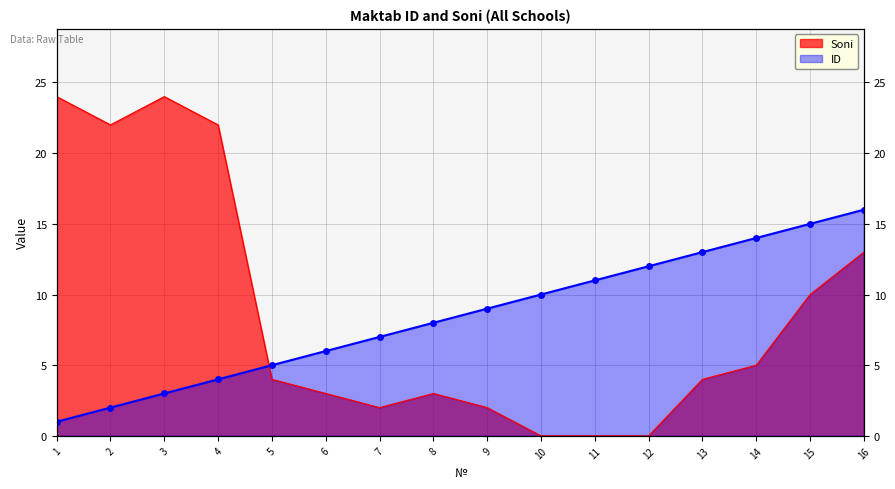

At which category does Soni reach its first local peak?

3